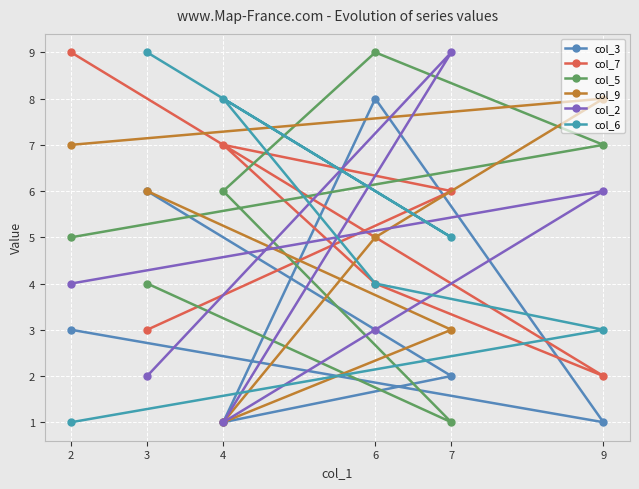

What is the difference between the col_5 values at 9 and 4?

1